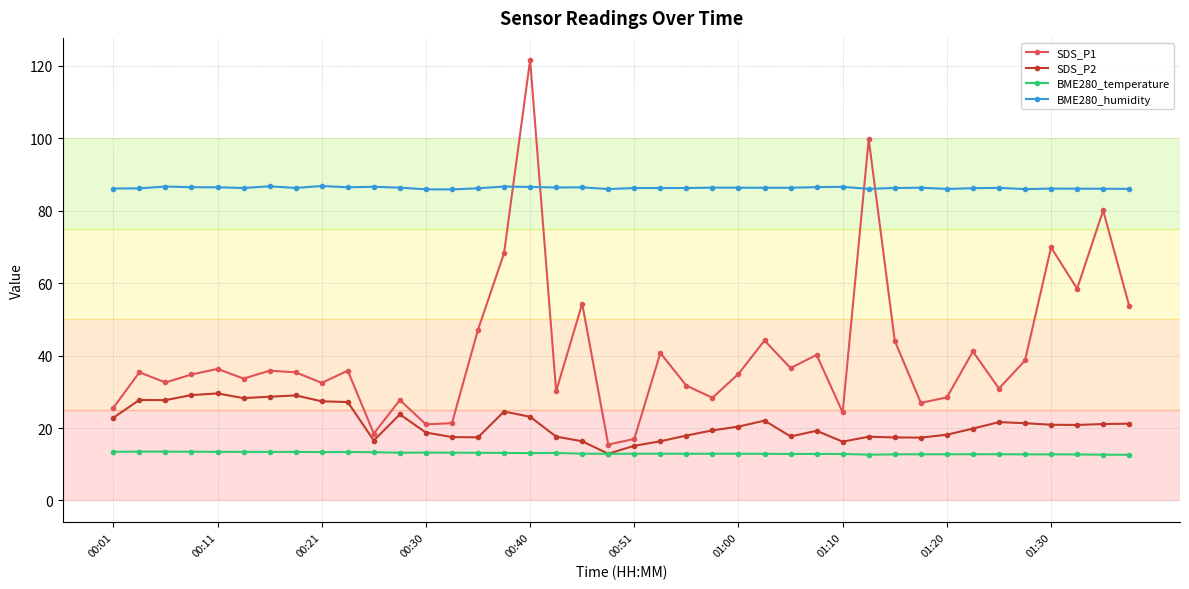

Rank the series by their maximum value, from lowest to highest.

BME280_temperature, SDS_P2, BME280_humidity, SDS_P1